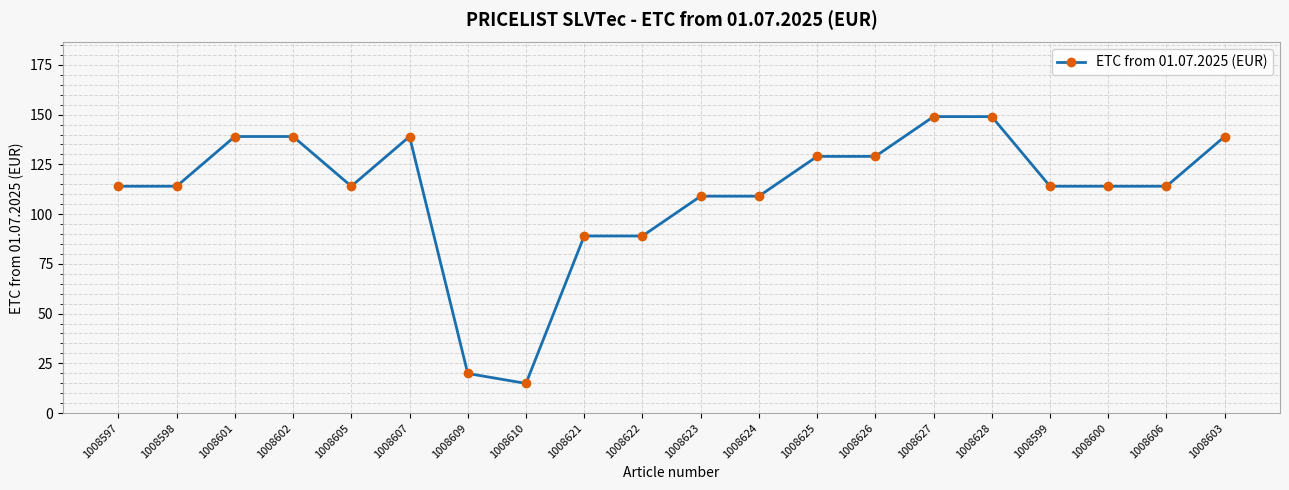

What is the smallest value displayed?

14.9